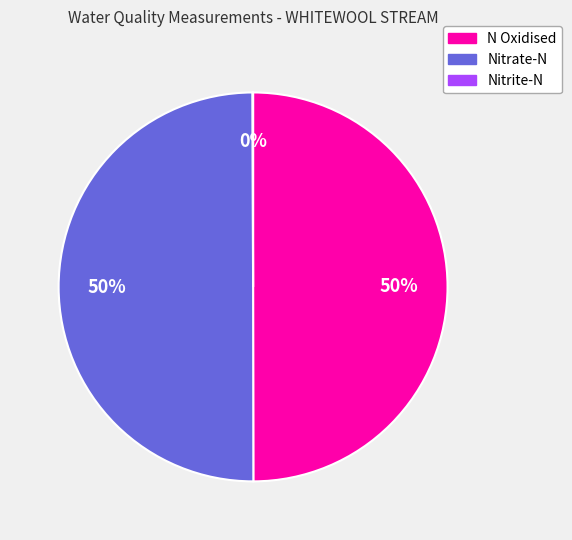

To the nearest percent, what is the average slice percentage?

33%